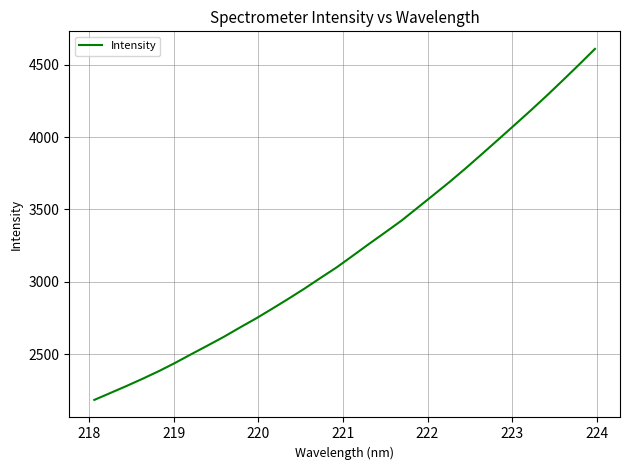

What is the difference between the maximum and minimum values?

2424.8